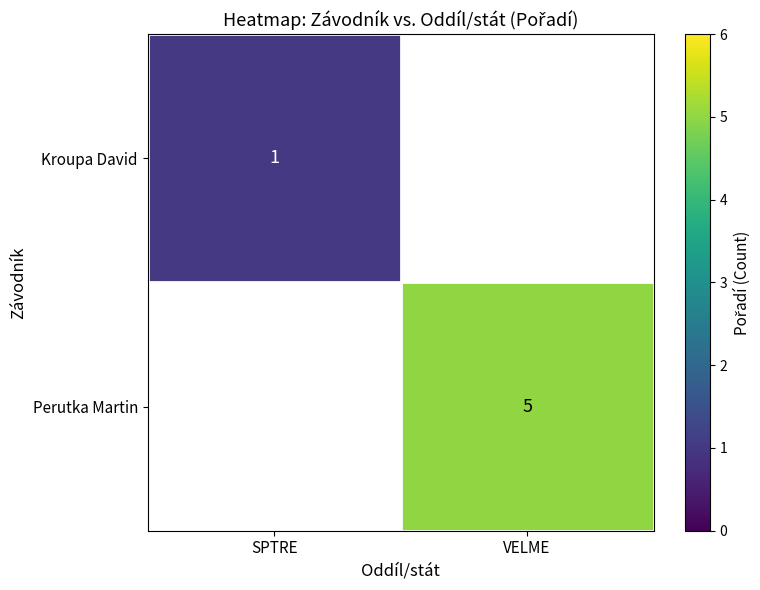

Between SPTRE and VELME, which is larger?

VELME